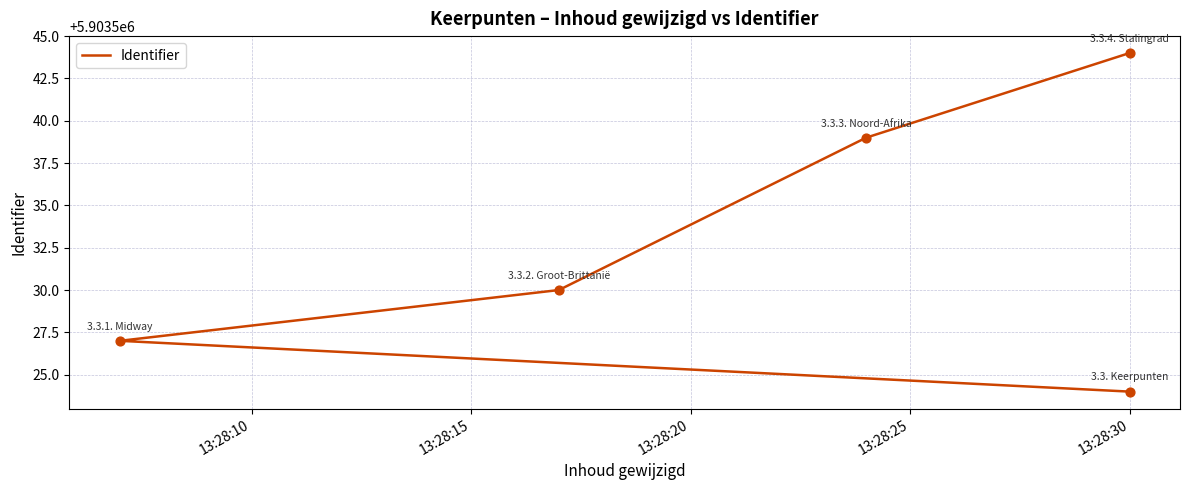

Approximately how many times larger is the value at 13:28:30 compared to 13:28:15?

1.0